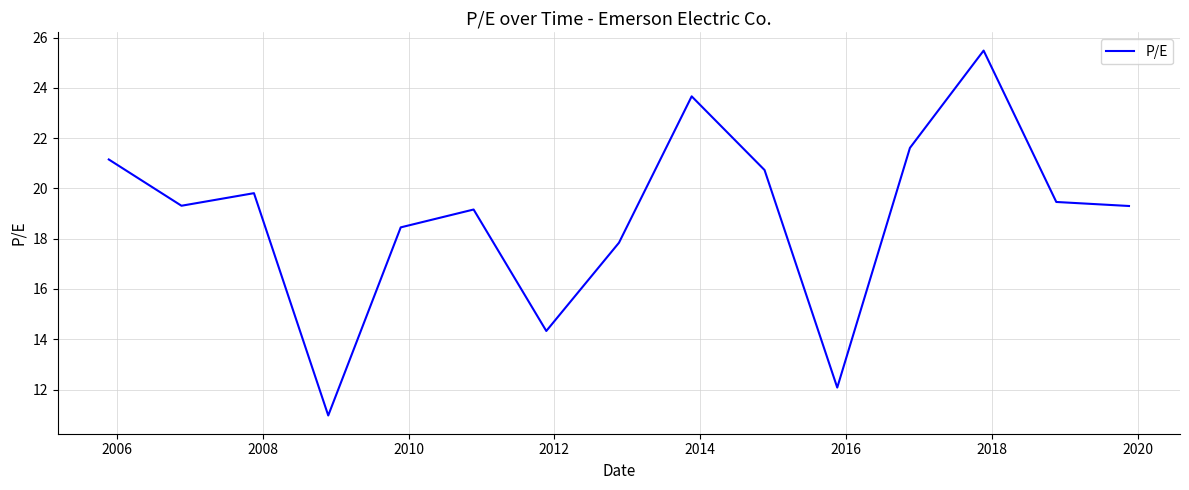

What is the difference between the maximum and minimum values?

14.5